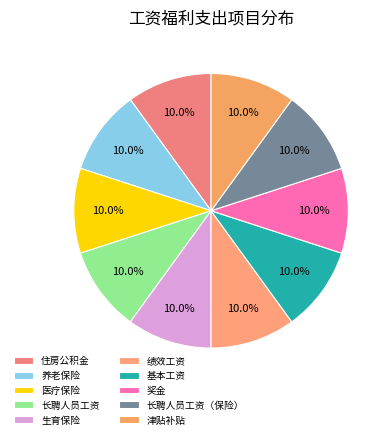

What is the largest slice in the pie chart?

住房公积金